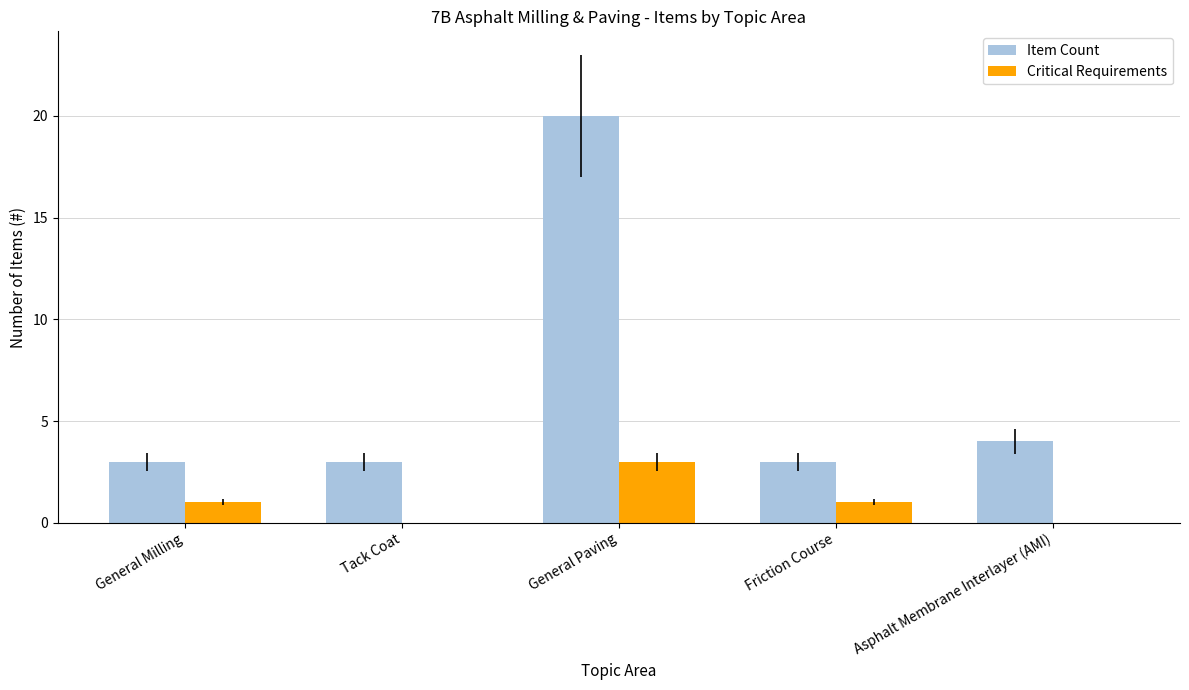

Which series has the largest total across all categories?

Item Count